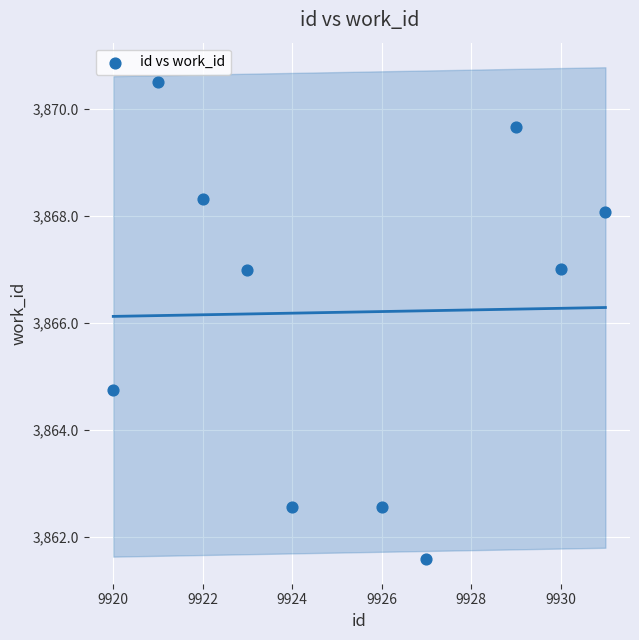

What is the range of Y values (max minus min)?

8.9